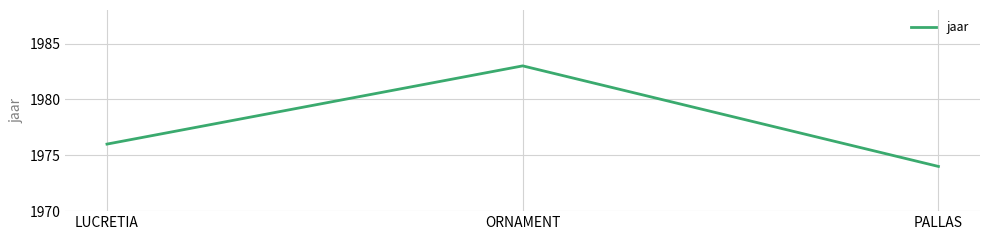

Is it true that the value at LUCRETIA is 801?

False